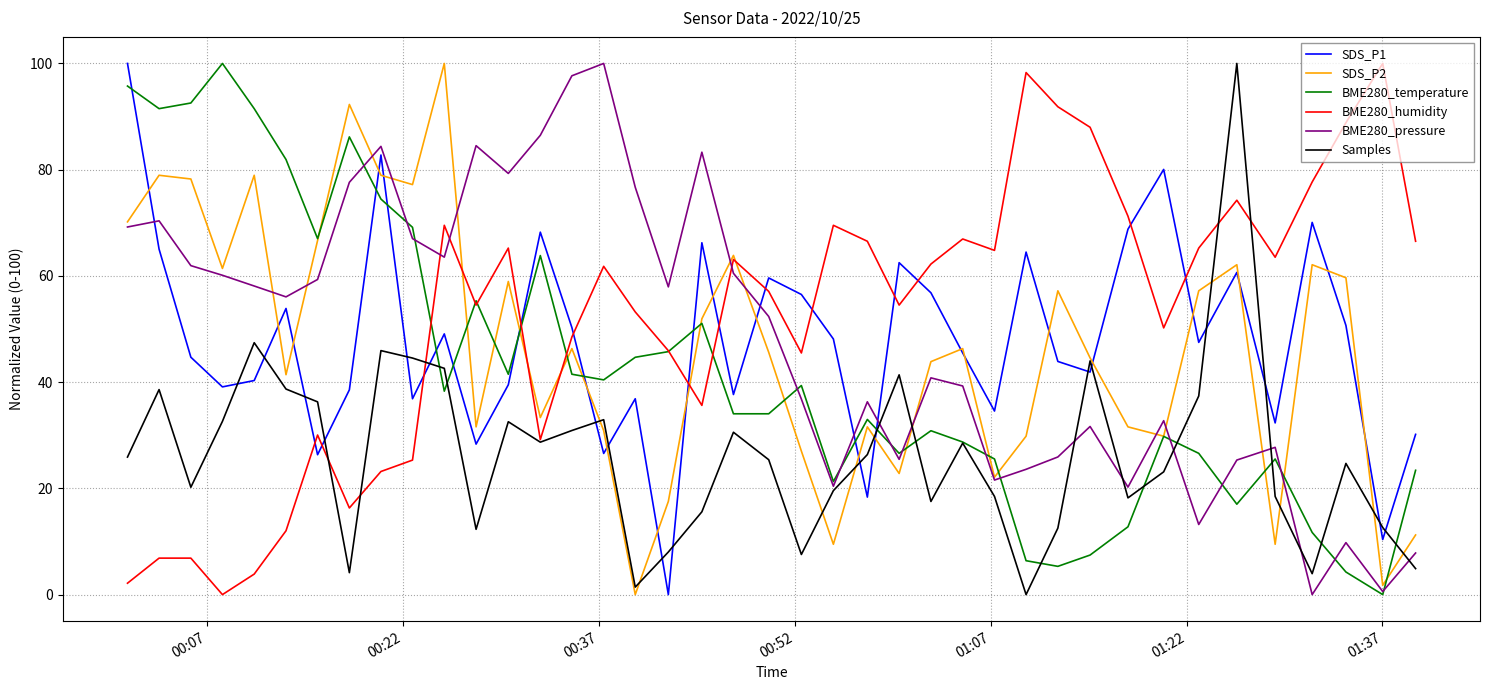

What is the maximum value shown in the chart?

100.0